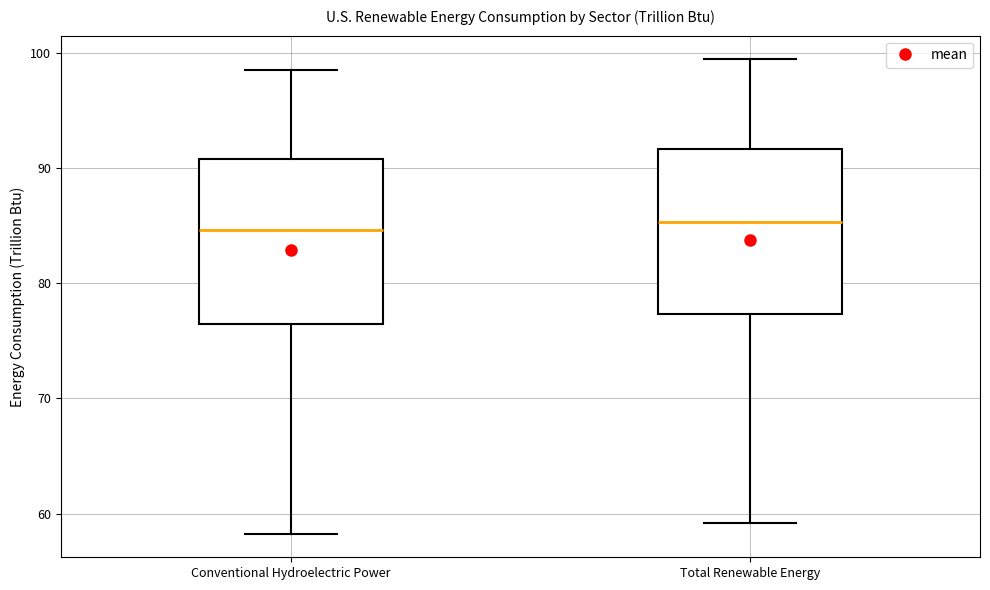

Reading left to right, read every box against the y-axis: the position of its median line, the range the box covers, and the ends of its whiskers. The values are not printed on the chart, so give them approximately, as read against the axis.

Conventional Hydroelectric Power: median 85, box 76 to 91, whiskers 58 to 98
Total Renewable Energy: median 85, box 77 to 92, whiskers 59 to 99